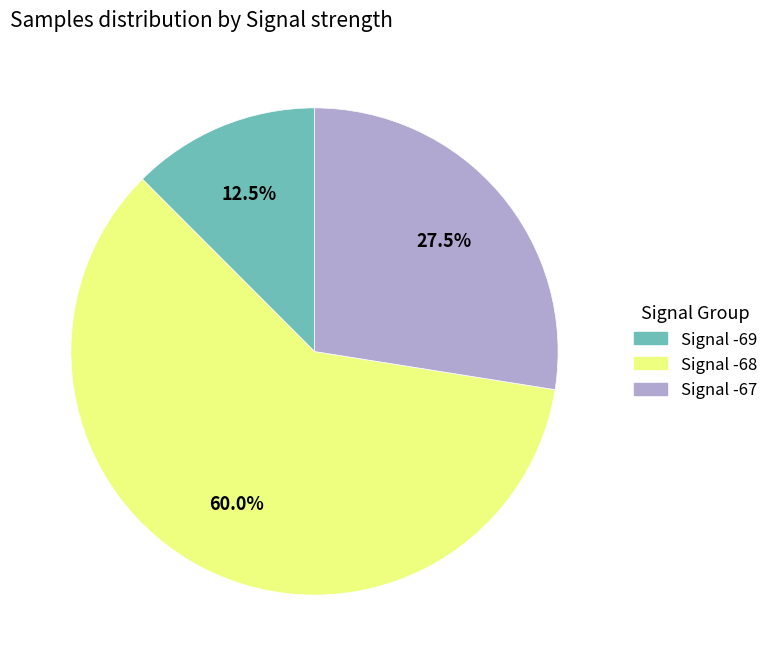

Does any single category account for the majority?

Yes